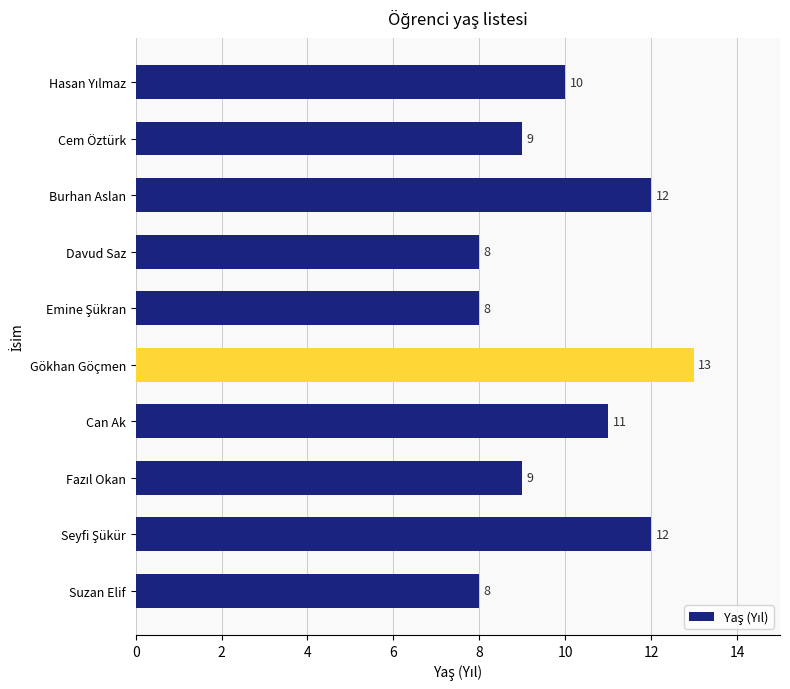

What is the value of the 9th bar from the top?

12